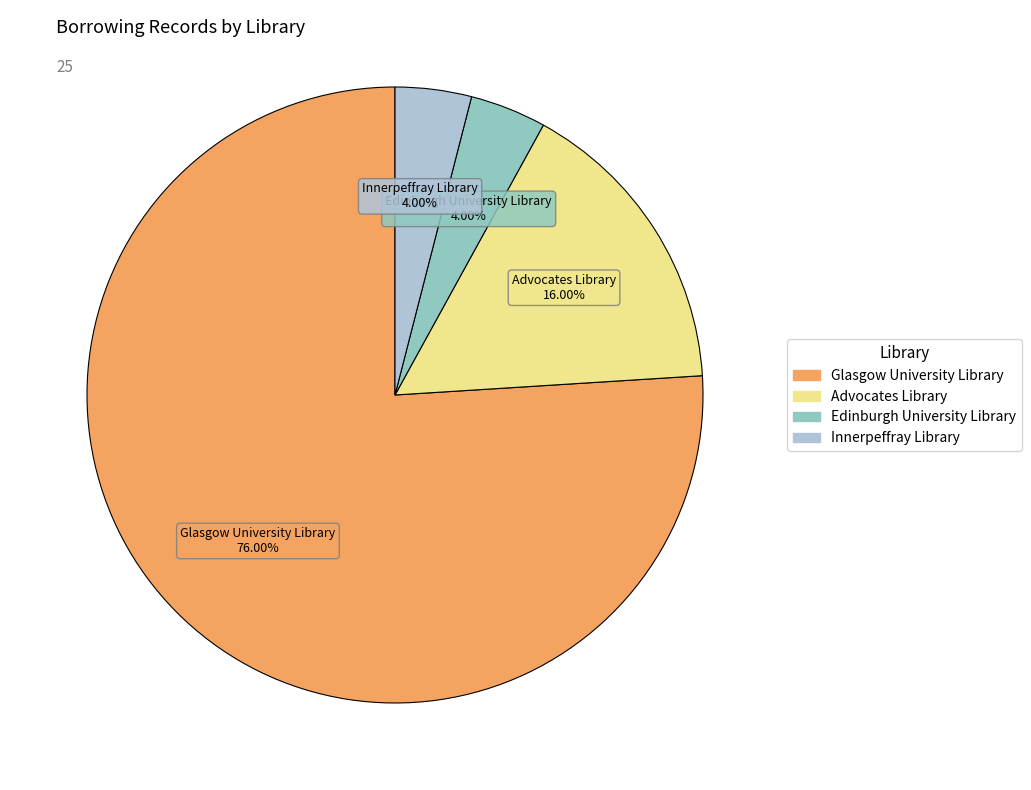

How many segments does this pie chart have?

4